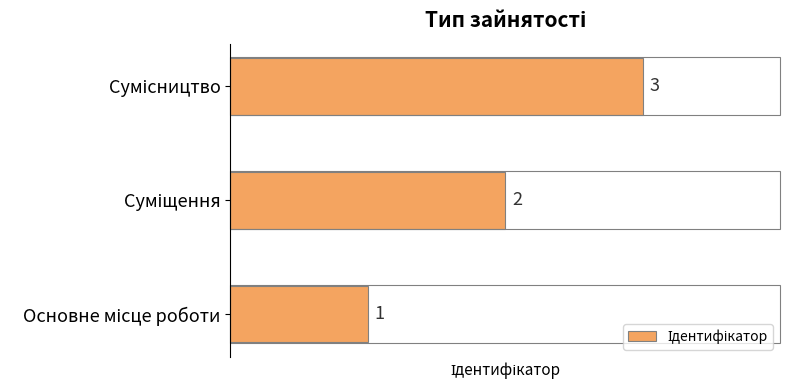

What is the difference between the maximum and minimum values?

2